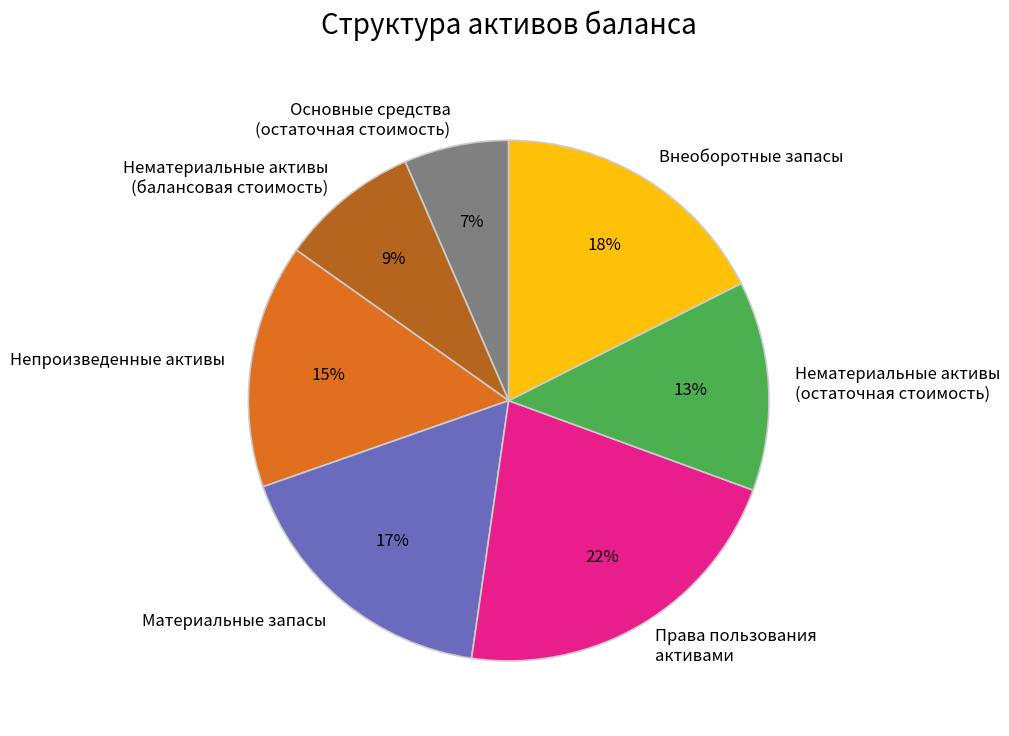

To the nearest percent, what portion does Материальные запасы represent?

17%